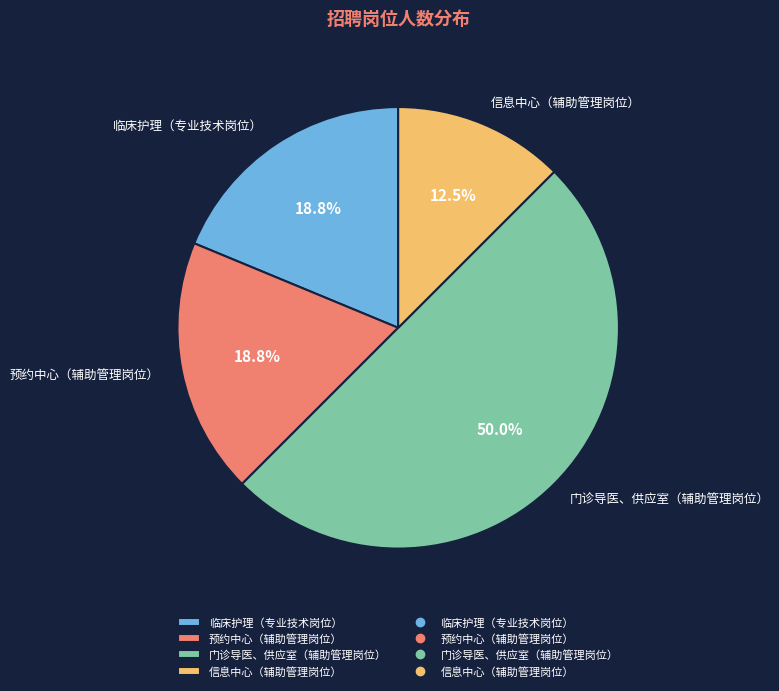

Is the sum of 临床护理（专业技术岗位） and 预约中心（辅助管理岗位） greater than half?

No